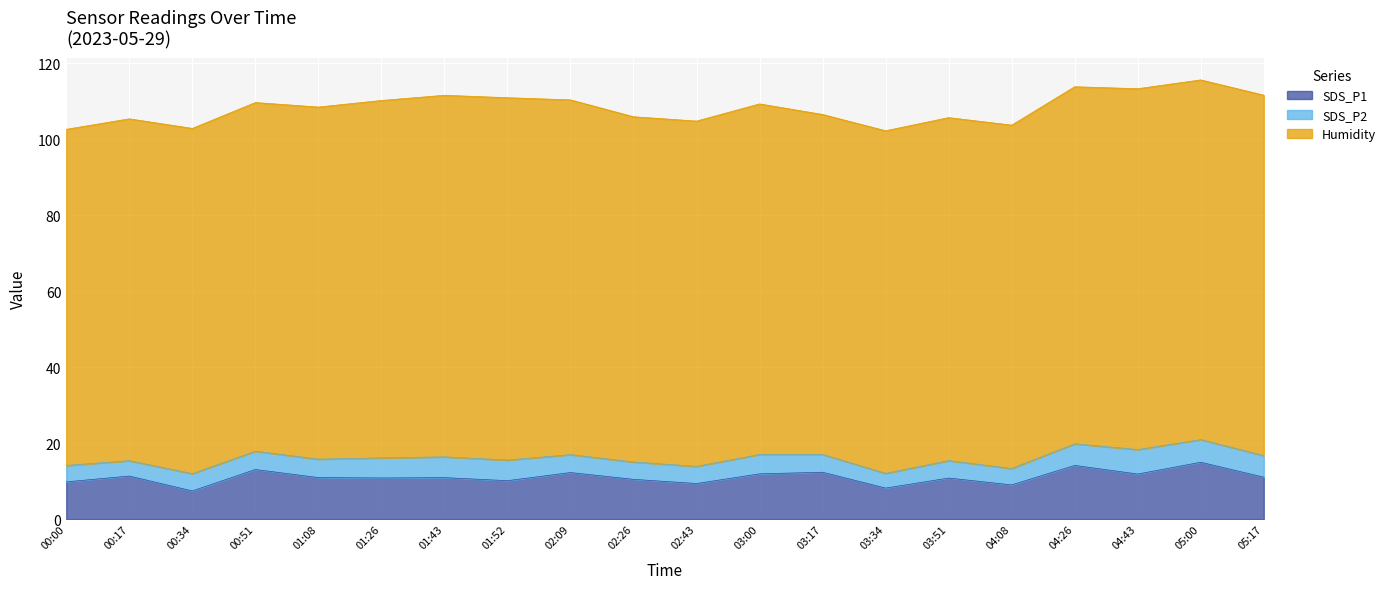

How many interior local valleys does the Humidity series have?

2